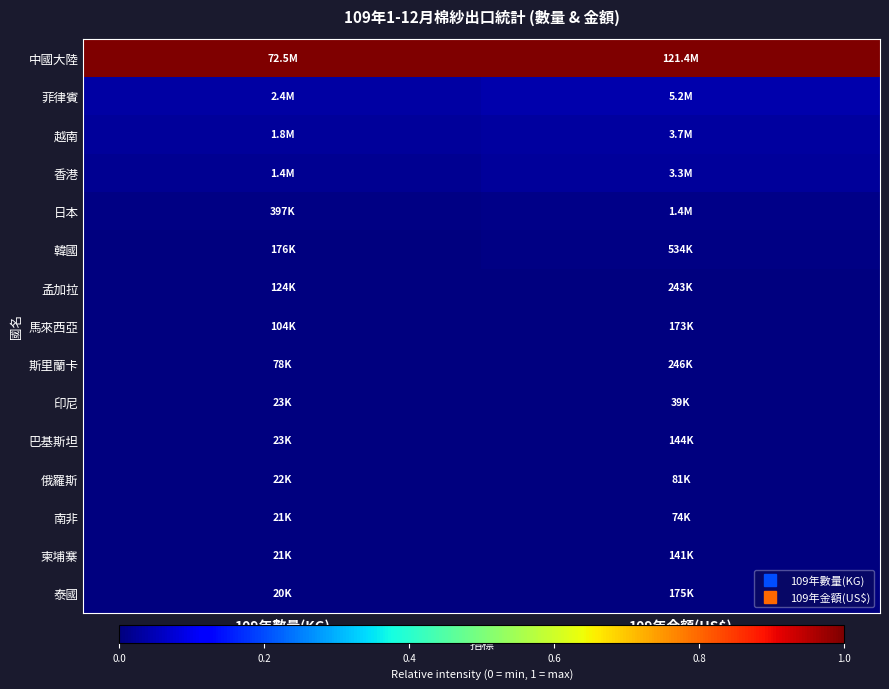

Reading left to right, what are all the values shown in this chart?

中國大陸: 109年數量(KG)=1.0	109年金額(US$)=1.0
菲律賓: 109年數量(KG)=0.0	109年金額(US$)=0.0
越南: 109年數量(KG)=0.0	109年金額(US$)=0.0
香港: 109年數量(KG)=0.0	109年金額(US$)=0.0
日本: 109年數量(KG)=0.0	109年金額(US$)=0.0
韓國: 109年數量(KG)=0.0	109年金額(US$)=0.0
孟加拉: 109年數量(KG)=0.0	109年金額(US$)=0.0
馬來西亞: 109年數量(KG)=0.0	109年金額(US$)=0.0
斯里蘭卡: 109年數量(KG)=0.0	109年金額(US$)=0.0
印尼: 109年數量(KG)=0.0	109年金額(US$)=0.0
巴基斯坦: 109年數量(KG)=0.0	109年金額(US$)=0.0
俄羅斯: 109年數量(KG)=0.0	109年金額(US$)=0.0
南非: 109年數量(KG)=0.0	109年金額(US$)=0.0
柬埔寨: 109年數量(KG)=0.0	109年金額(US$)=0.0
泰國: 109年數量(KG)=0.0	109年金額(US$)=0.0